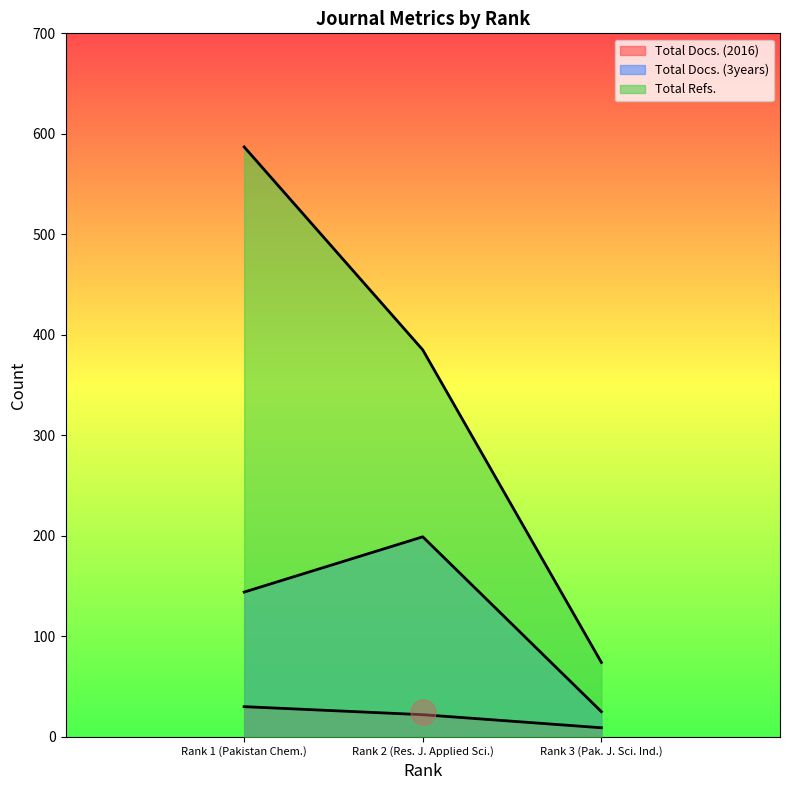

What is the difference between the Total Docs. (2016) values at Rank 2 (Res. J. Applied Sci.) and Rank 3 (Pak. J. Sci. Ind.)?

13